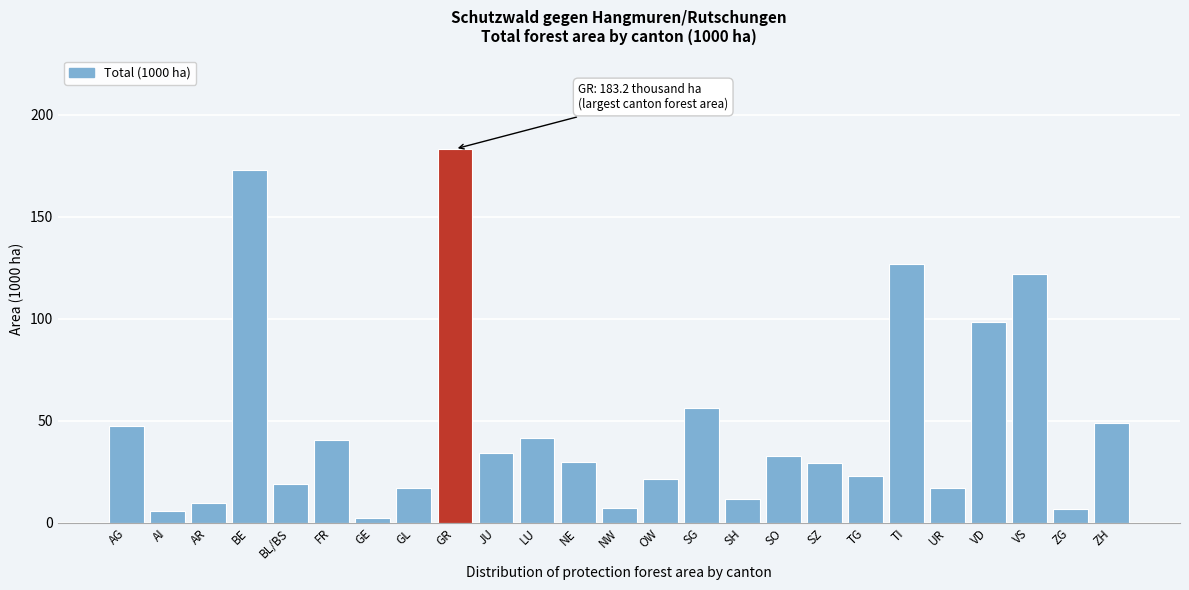

The chart shows a value of 22.3 at JU. True or false?

False